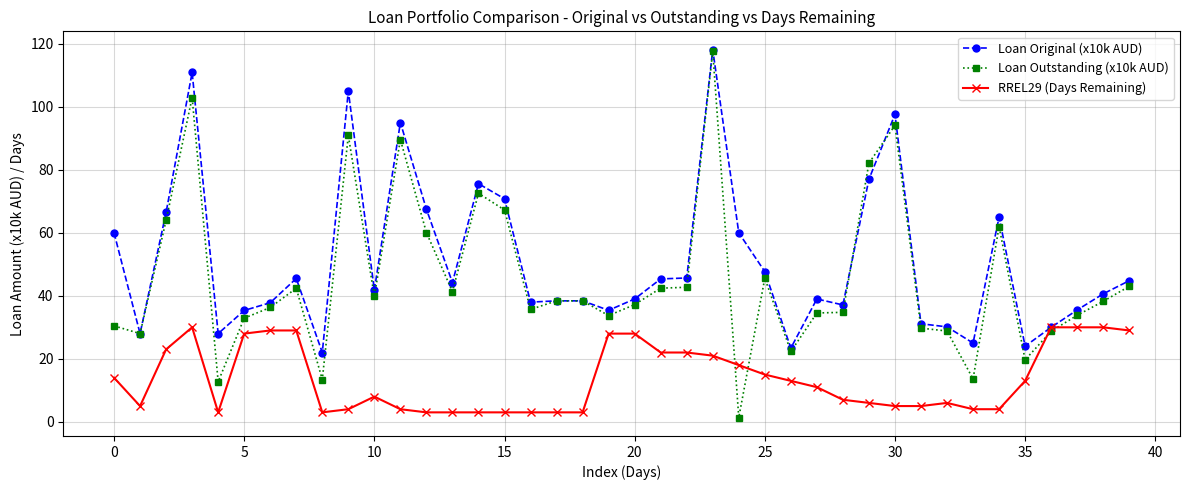

What is the minimum value for Loan Original (x10k AUD)?

22.0